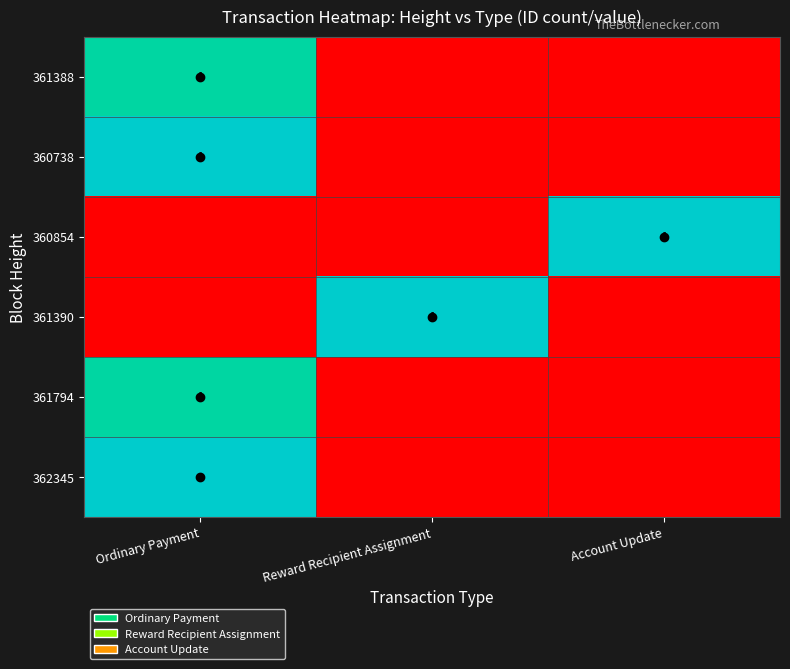

The 360854 series shows 0 at Account Update. True or false?

False